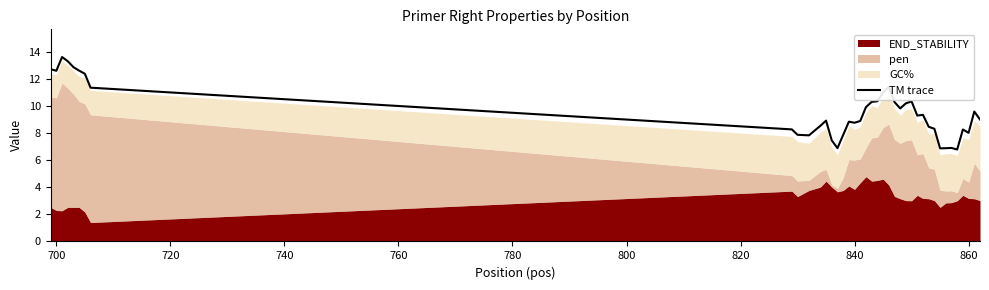

Reading right to left, what are all the values shown in this chart?

9.0	9.6	8.0	8.3	6.8	6.9	6.9	6.9	8.3	8.5	9.4	9.3	10.4	10.2	9.8	10.3	11.4	11.0	10.4	10.3	9.9	8.9	8.8	8.9	7.9	6.9	7.5	8.9	8.5	7.8	7.9	8.3	11.4	12.4	12.6	12.9	13.3	13.6	12.6	12.7